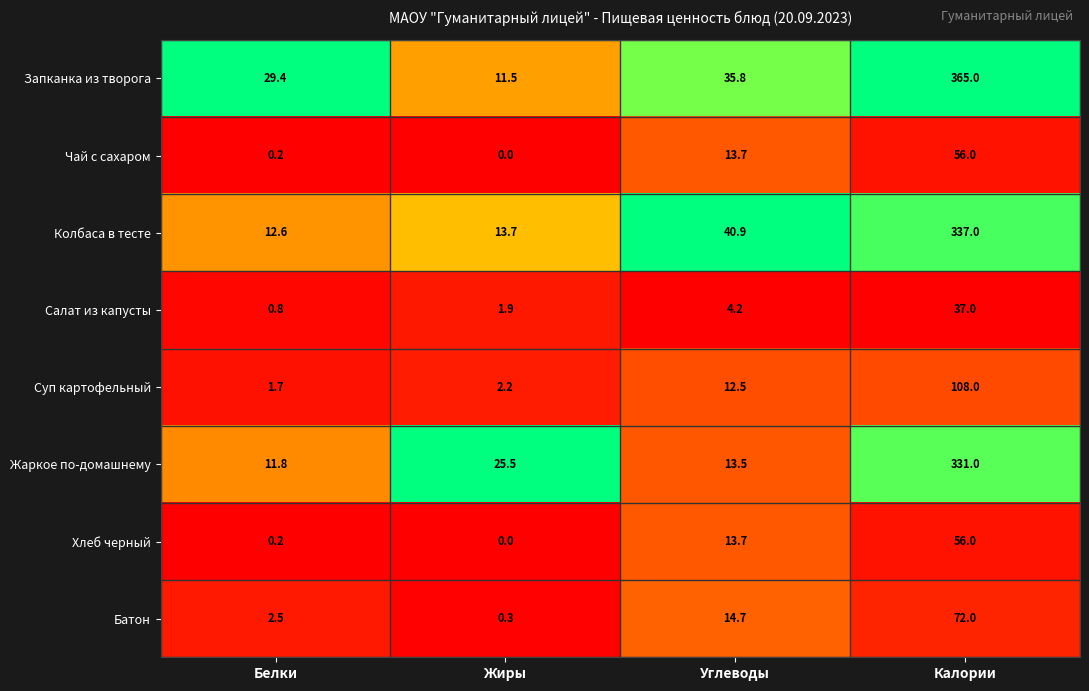

The value of Запканка из творога at Жиры is 5.0. True or false?

False